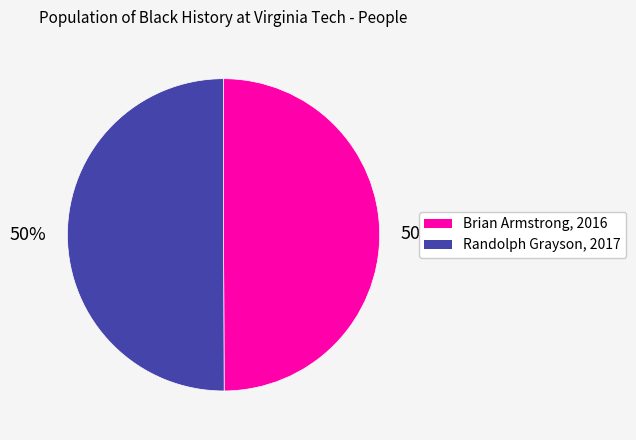

To the nearest percent, what is the combined percentage of Randolph Grayson, 2017 and Brian Armstrong, 2016?

100%